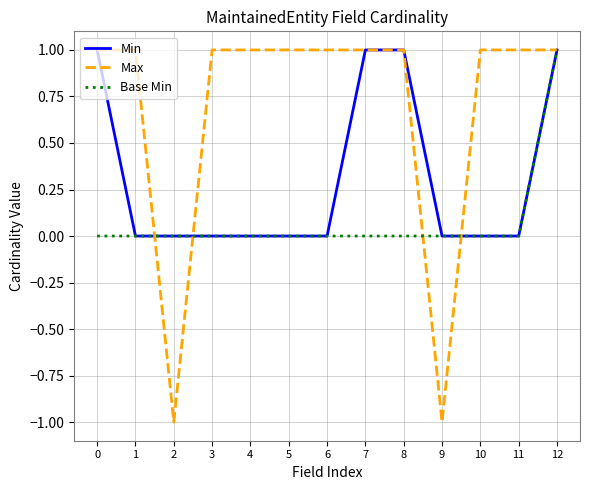

Rank the series by their average value, from lowest to highest.

Base Min, Min, Max